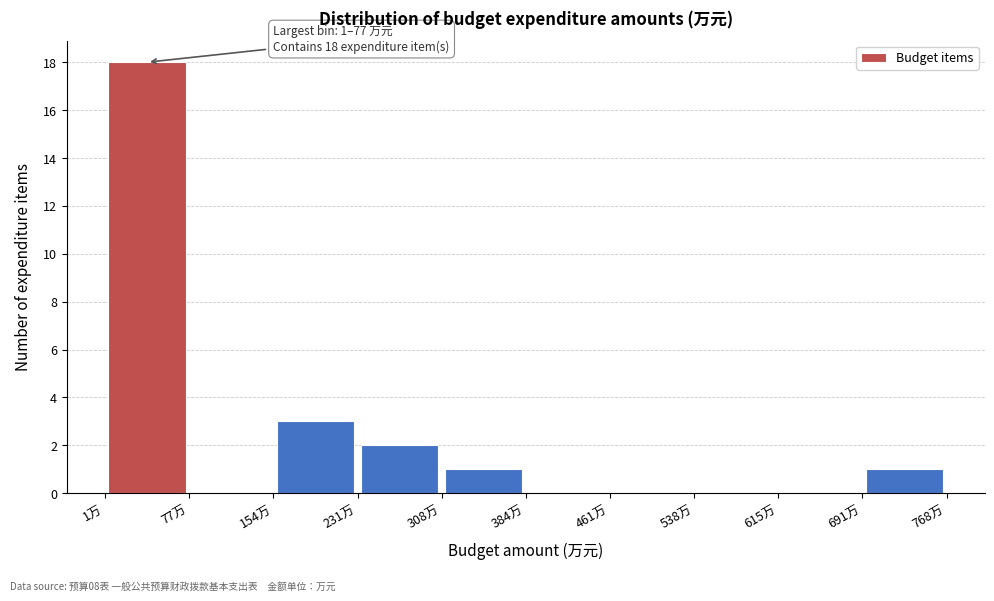

Which range on the x-axis has the tallest bar?

0 to 80